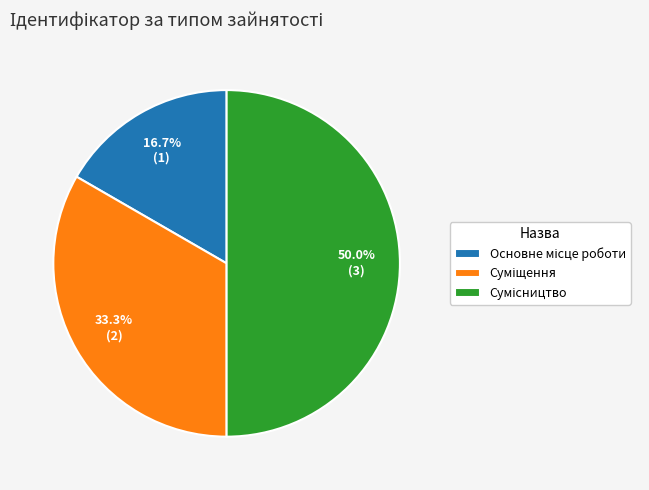

Which has a higher value, Основне місце роботи or Сумісництво?

Сумісництво